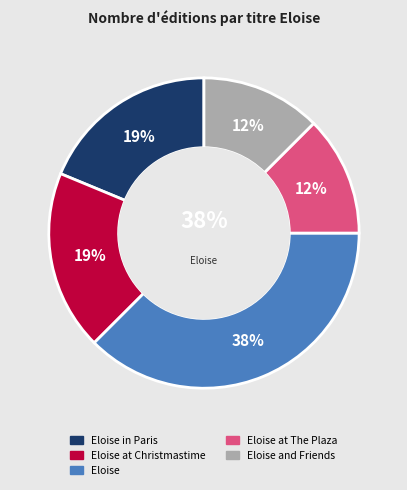

To the nearest percent, what is the average slice percentage?

20%